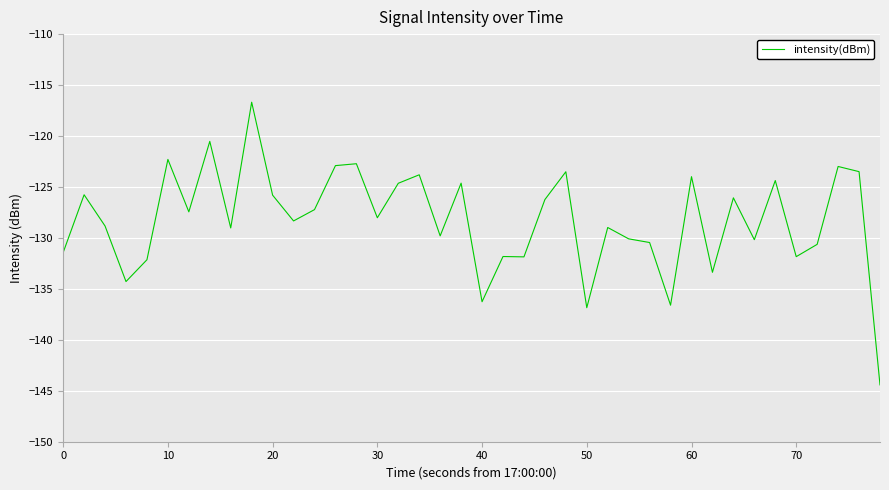

Count the number of values greater than -128.

19